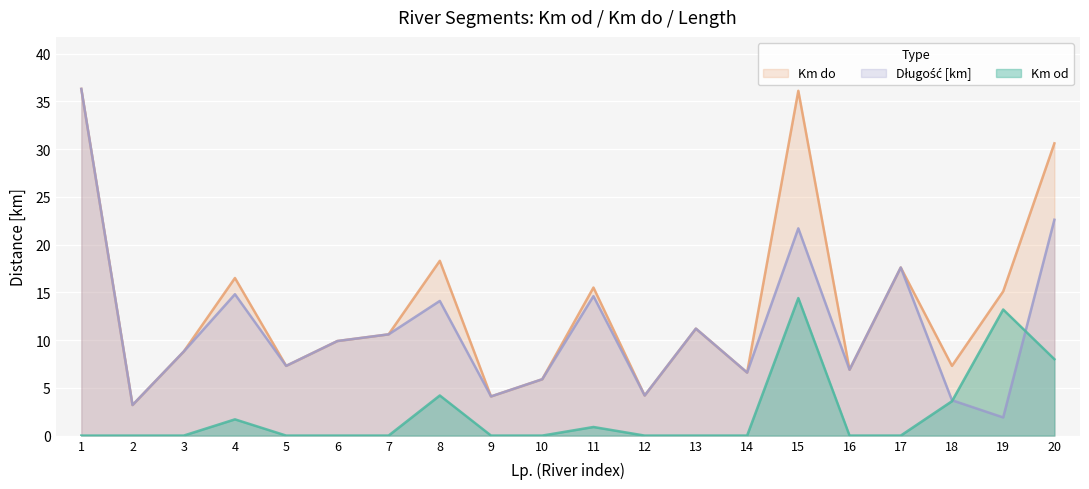

At which label does Długość [km] reach its minimum?

19